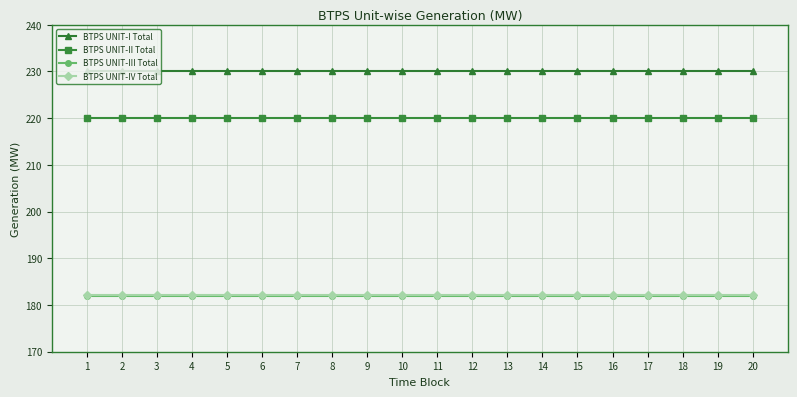

True or false: BTPS UNIT-IV Total and BTPS UNIT-III Total cross at least once.

False